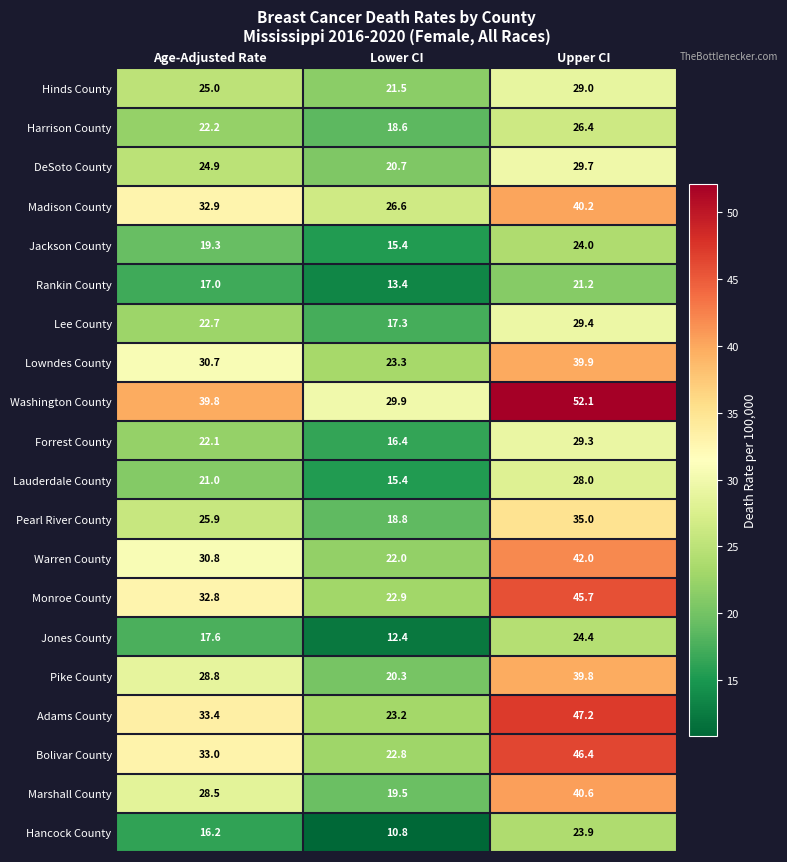

Count the number of categories in the chart.

3